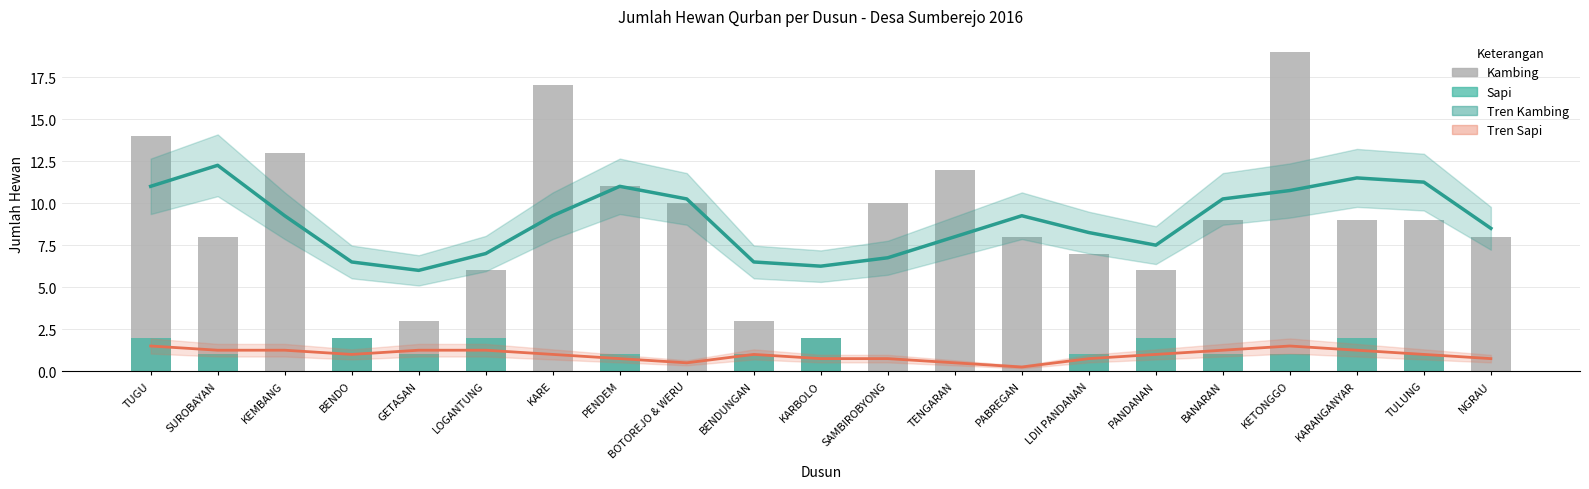

What is the difference between the maximum and minimum values in the KAMBING series?

17.0